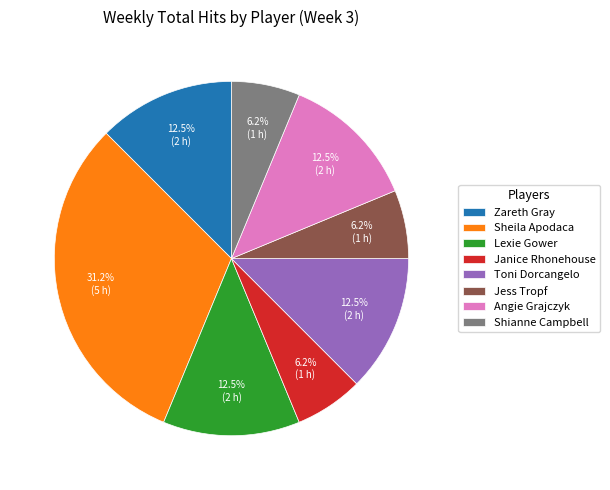

Which slice is the largest?

Sheila Apodaca